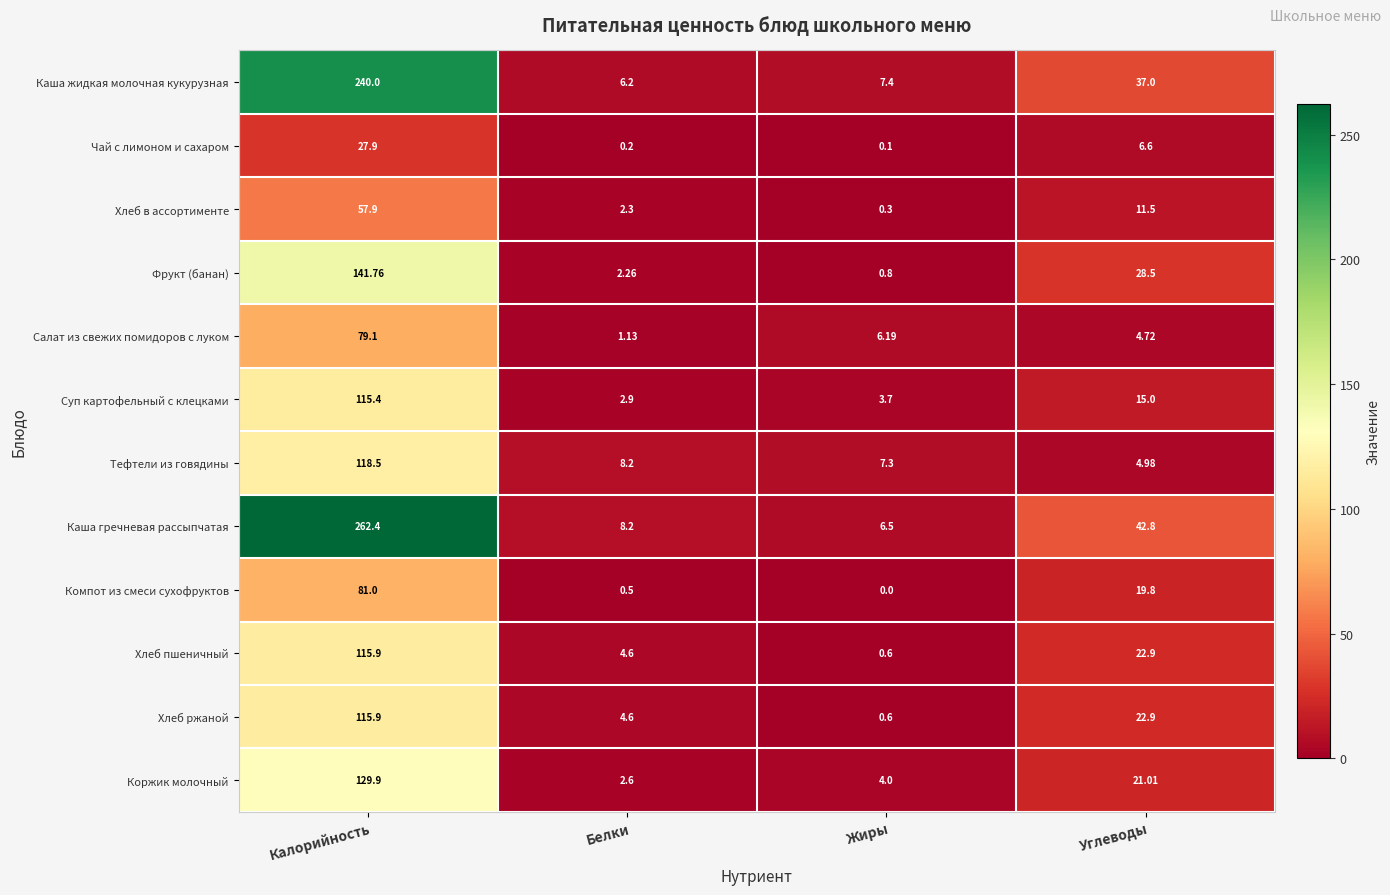

Which series has the largest total across all categories?

Каша гречневая рассыпчатая